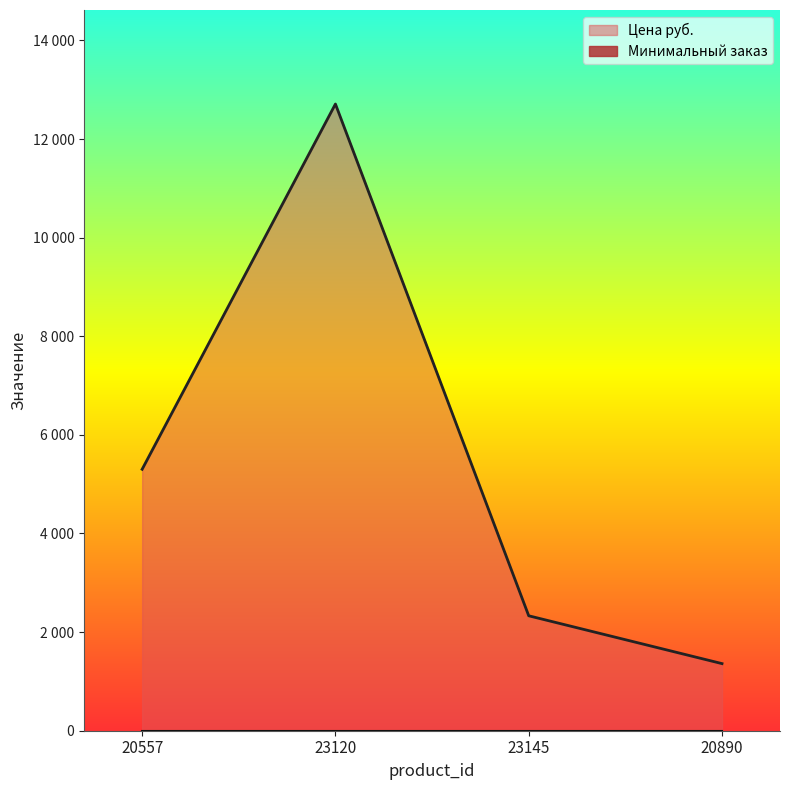

Which category has the lowest value across all series?

20890